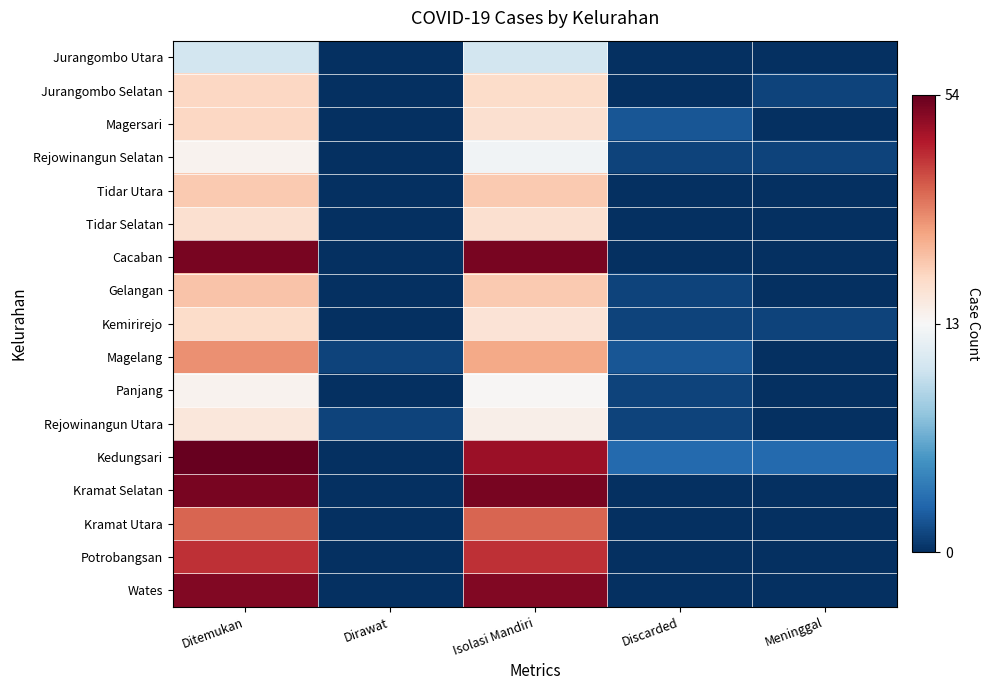

Reading left to right, transcribe all the data shown in this chart.

Jurangombo Utara: Ditemukan=11	Dirawat=0	Isolasi Mandiri=11	Discarded=0	Meninggal=0
Jurangombo Selatan: Ditemukan=22	Dirawat=0	Isolasi Mandiri=21	Discarded=0	Meninggal=1
Magersari: Ditemukan=22	Dirawat=0	Isolasi Mandiri=20	Discarded=2	Meninggal=0
Rejowinangun Selatan: Ditemukan=15	Dirawat=0	Isolasi Mandiri=13	Discarded=1	Meninggal=1
Tidar Utara: Ditemukan=24	Dirawat=0	Isolasi Mandiri=24	Discarded=0	Meninggal=0
Tidar Selatan: Ditemukan=20	Dirawat=0	Isolasi Mandiri=20	Discarded=0	Meninggal=0
Cacaban: Ditemukan=52	Dirawat=0	Isolasi Mandiri=52	Discarded=0	Meninggal=0
Gelangan: Ditemukan=25	Dirawat=0	Isolasi Mandiri=24	Discarded=1	Meninggal=0
Kemirirejo: Ditemukan=21	Dirawat=0	Isolasi Mandiri=19	Discarded=1	Meninggal=1
Magelang: Ditemukan=32	Dirawat=1	Isolasi Mandiri=29	Discarded=2	Meninggal=0
Panjang: Ditemukan=15	Dirawat=0	Isolasi Mandiri=14	Discarded=1	Meninggal=0
Rejowinangun Utara: Ditemukan=18	Dirawat=1	Isolasi Mandiri=16	Discarded=1	Meninggal=0
Kedungsari: Ditemukan=54	Dirawat=0	Isolasi Mandiri=48	Discarded=3	Meninggal=3
Kramat Selatan: Ditemukan=52	Dirawat=0	Isolasi Mandiri=52	Discarded=0	Meninggal=0
Kramat Utara: Ditemukan=37	Dirawat=0	Isolasi Mandiri=37	Discarded=0	Meninggal=0
Potrobangsan: Ditemukan=43	Dirawat=0	Isolasi Mandiri=43	Discarded=0	Meninggal=0
Wates: Ditemukan=51	Dirawat=0	Isolasi Mandiri=51	Discarded=0	Meninggal=0